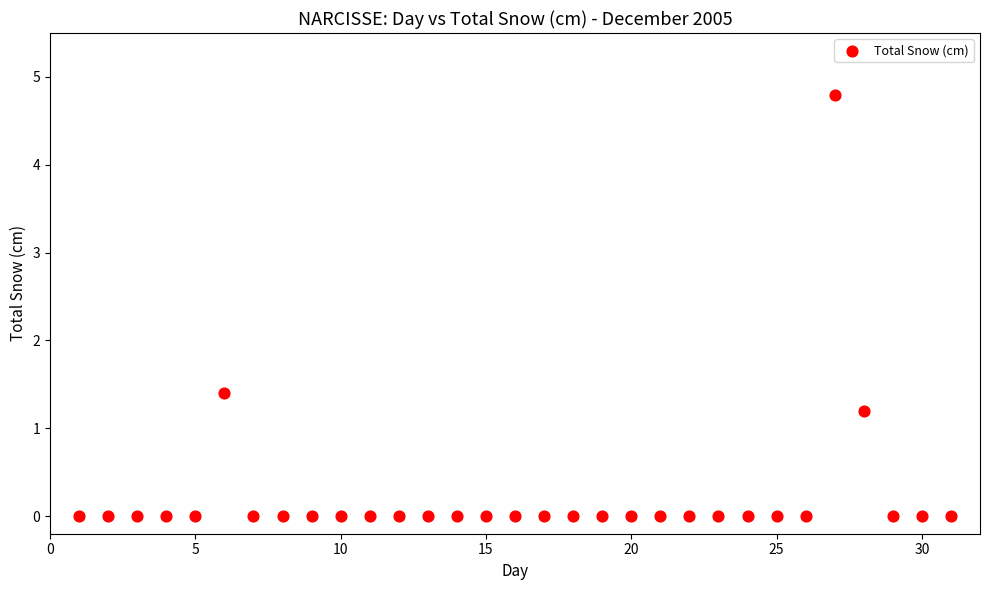

What is the range of Y values (max minus min)?

4.8